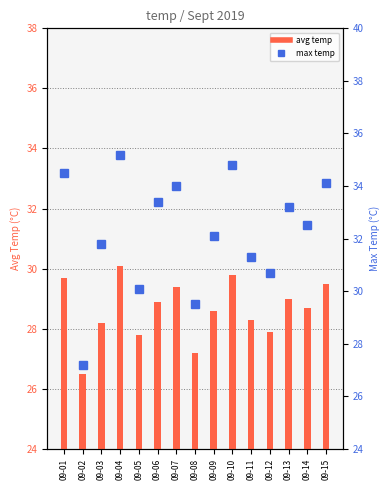

True or false: max temp has a value of 32.5 at 09-14.

True